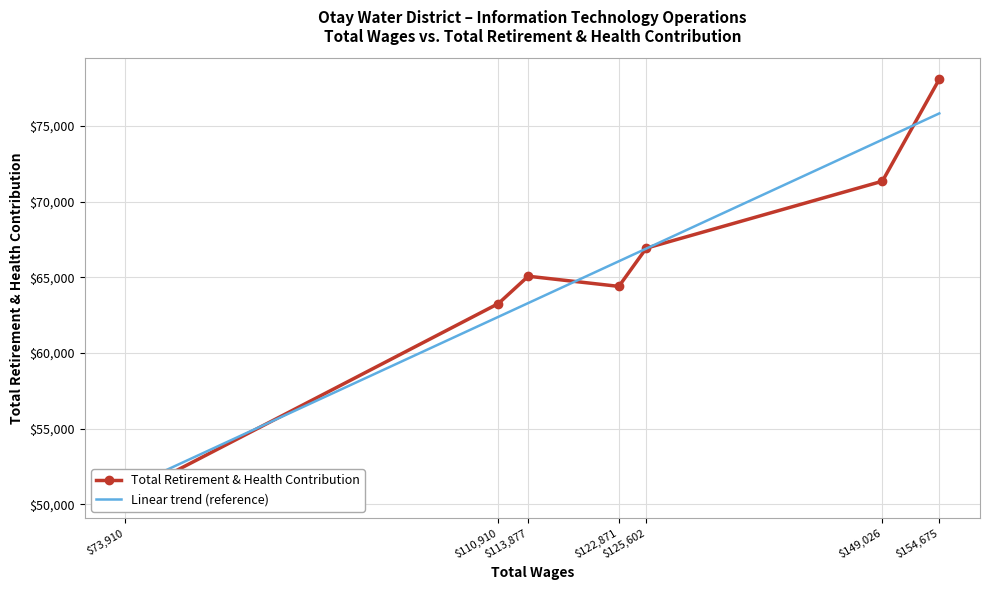

How many times do Linear trend (reference) and Total Retirement & Health Contribution cross each other?

5